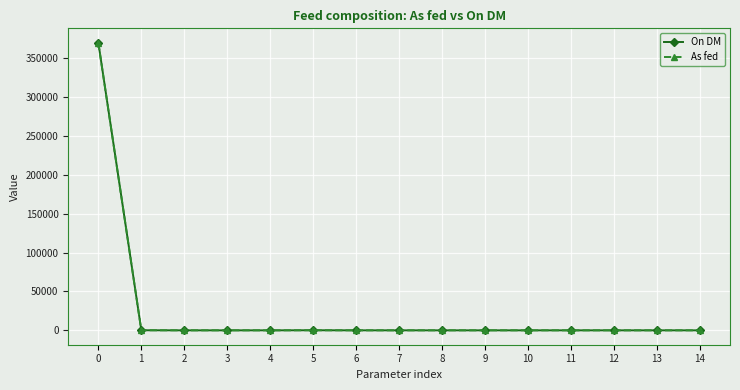

What is the average value of the As fed series?

24655.3